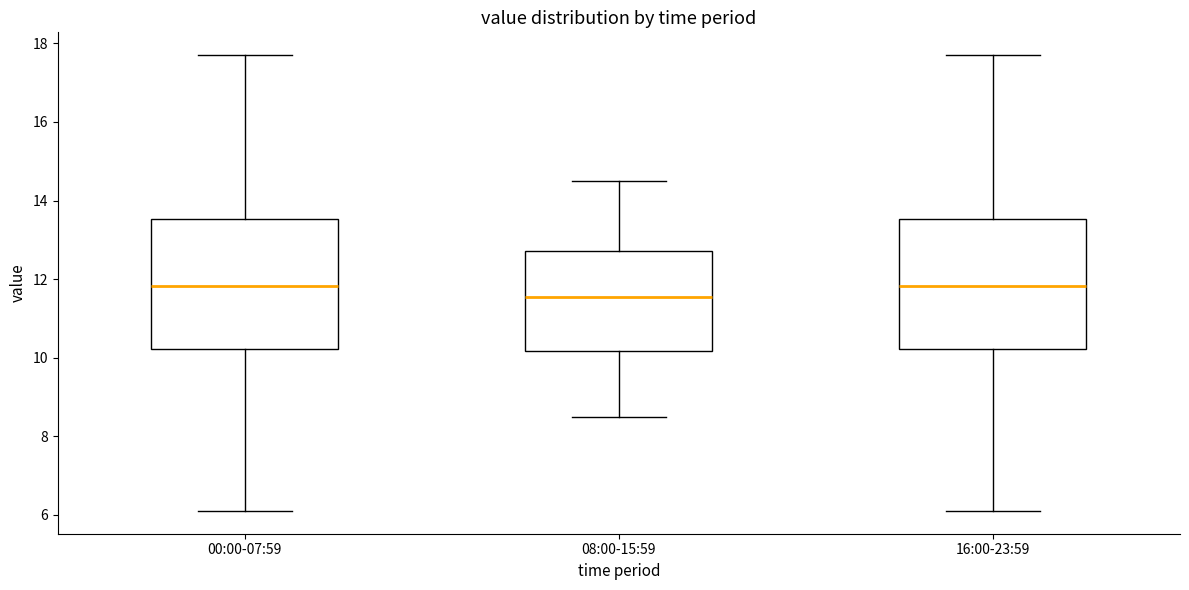

Reading left to right, transcribe this box plot: for each box, give where its median line is, the range the box spans, and where its two whiskers end, as read against the y-axis. The values are not printed on the chart, so give them approximately, as read against the axis.

00:00-07:59: median 11.8, box 10.2 to 13.6, whiskers 6.2 to 17.8
08:00-15:59: median 11.6, box 10.2 to 12.8, whiskers 8.6 to 14.6
16:00-23:59: median 11.8, box 10.2 to 13.6, whiskers 6.2 to 17.8